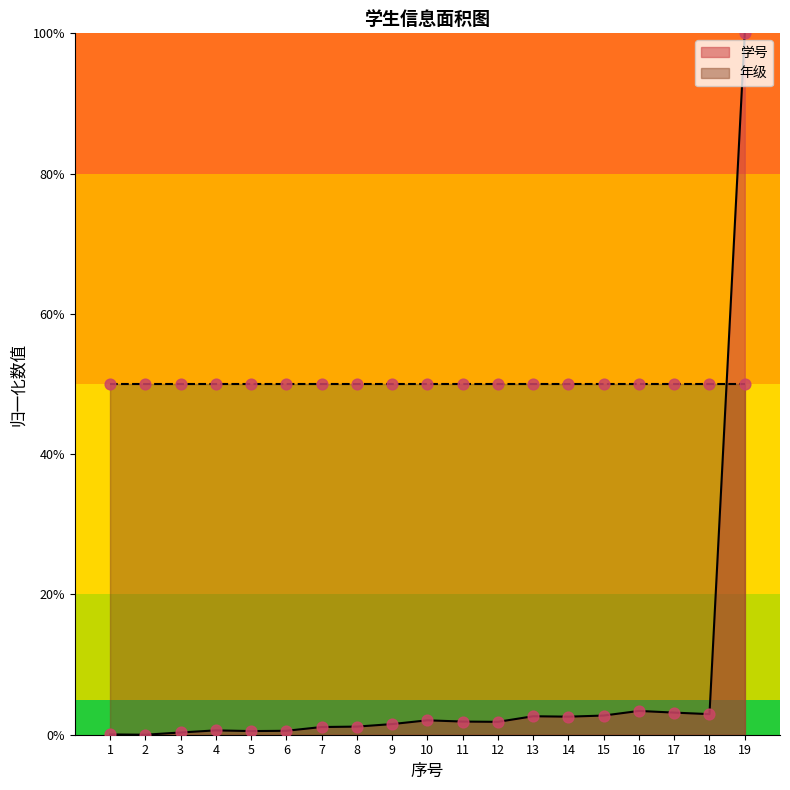

Between 3 and 4, which is larger?

4